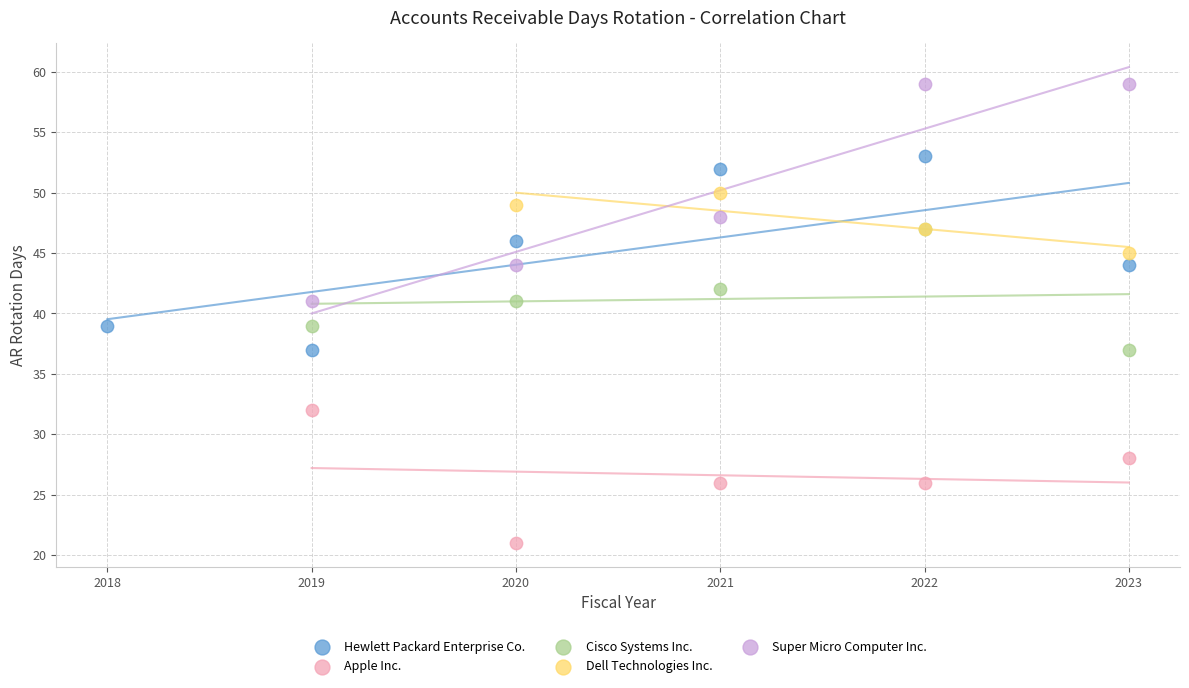

Which series has the widest spread of Y values?

Super Micro Computer Inc.